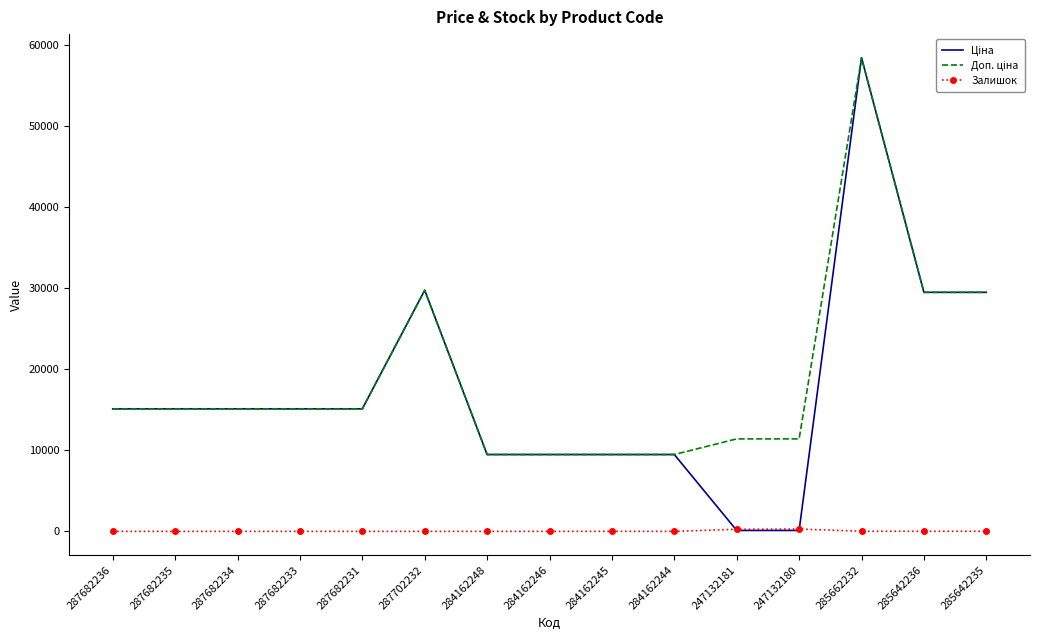

What is the spread (max minus min) of values at 287682234?

15120.0